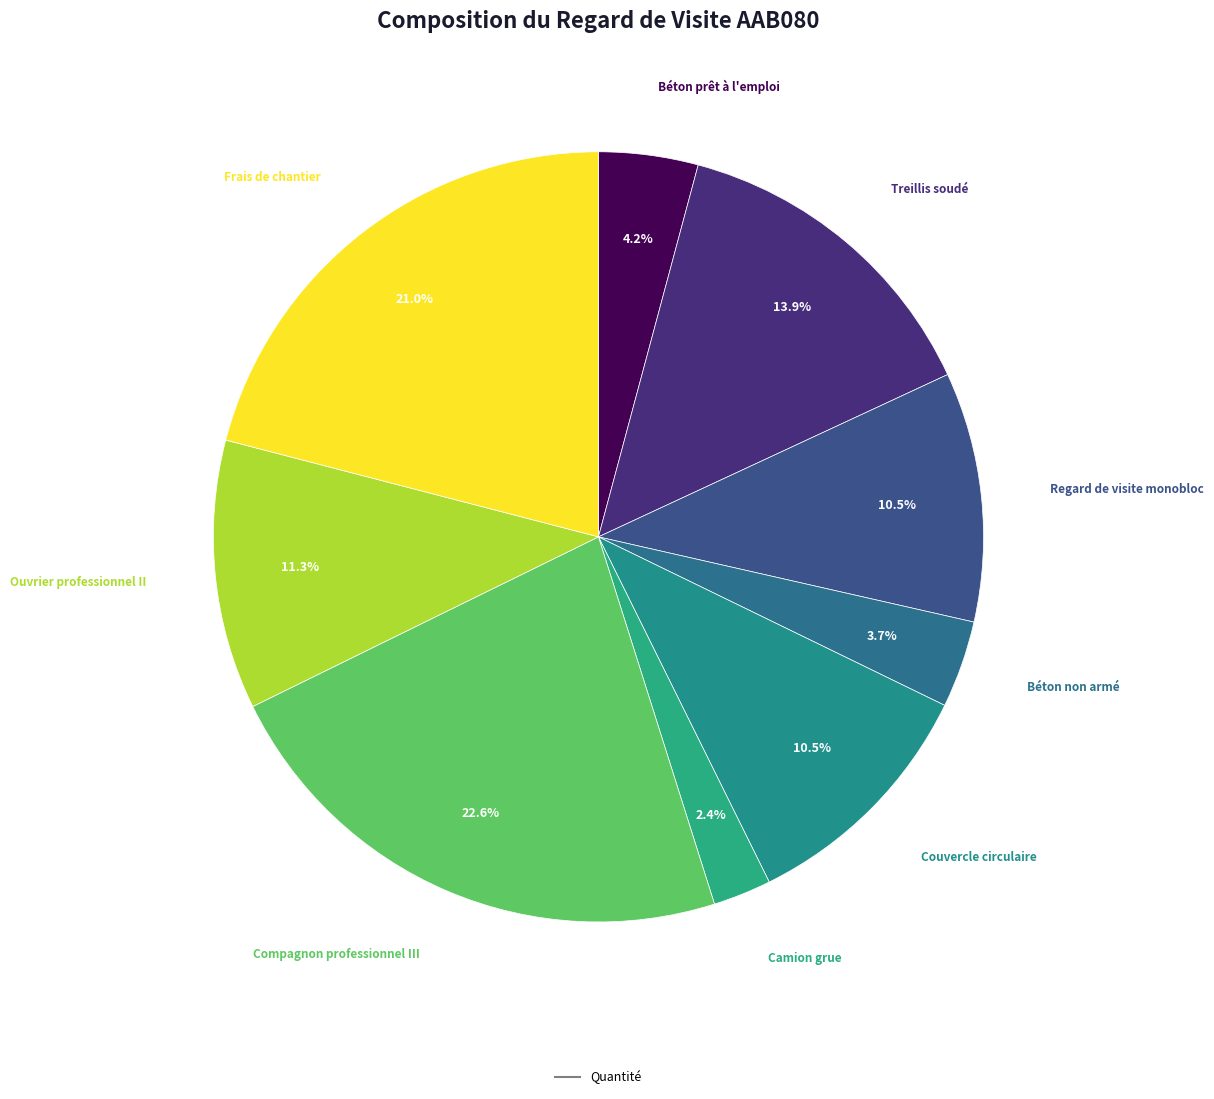

Count the number of slices in the pie.

9